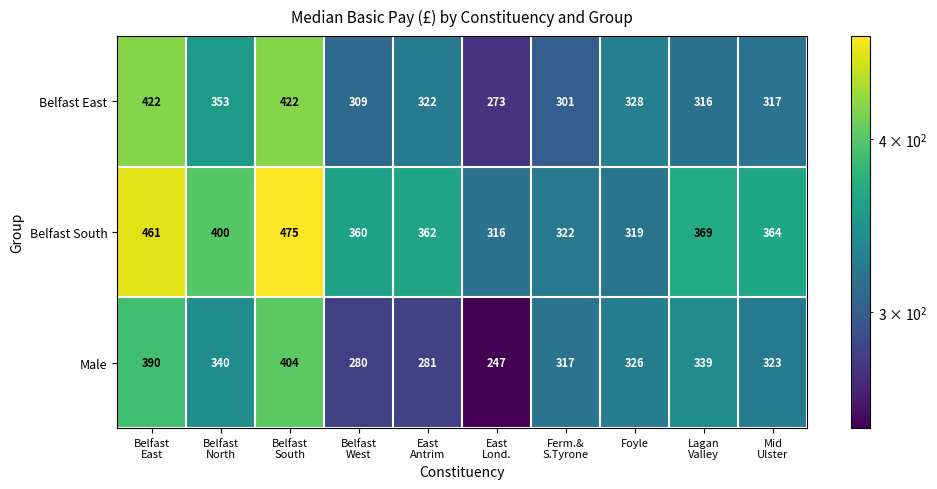

What is the difference between the second highest and second lowest values in the Belfast East series?

121